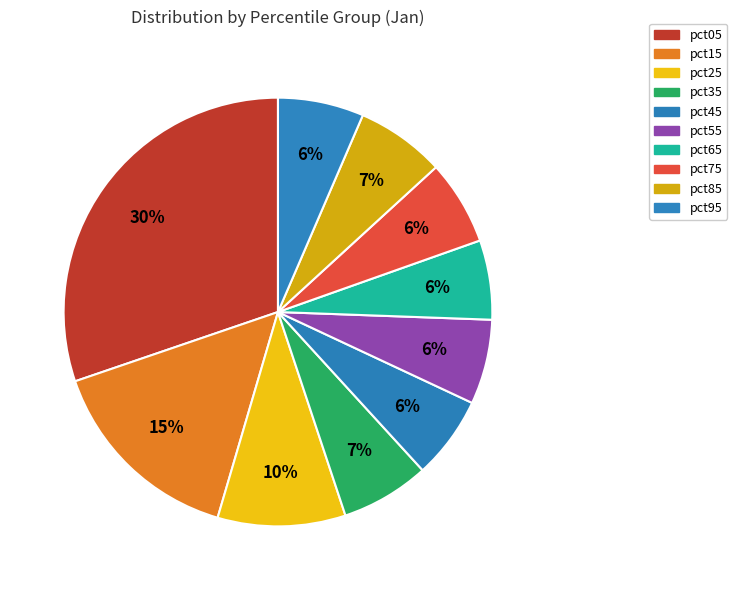

Rank the categories by value from lowest to highest.

pct65, pct45, pct75, pct55, pct95, pct35, pct85, pct25, pct15, pct05